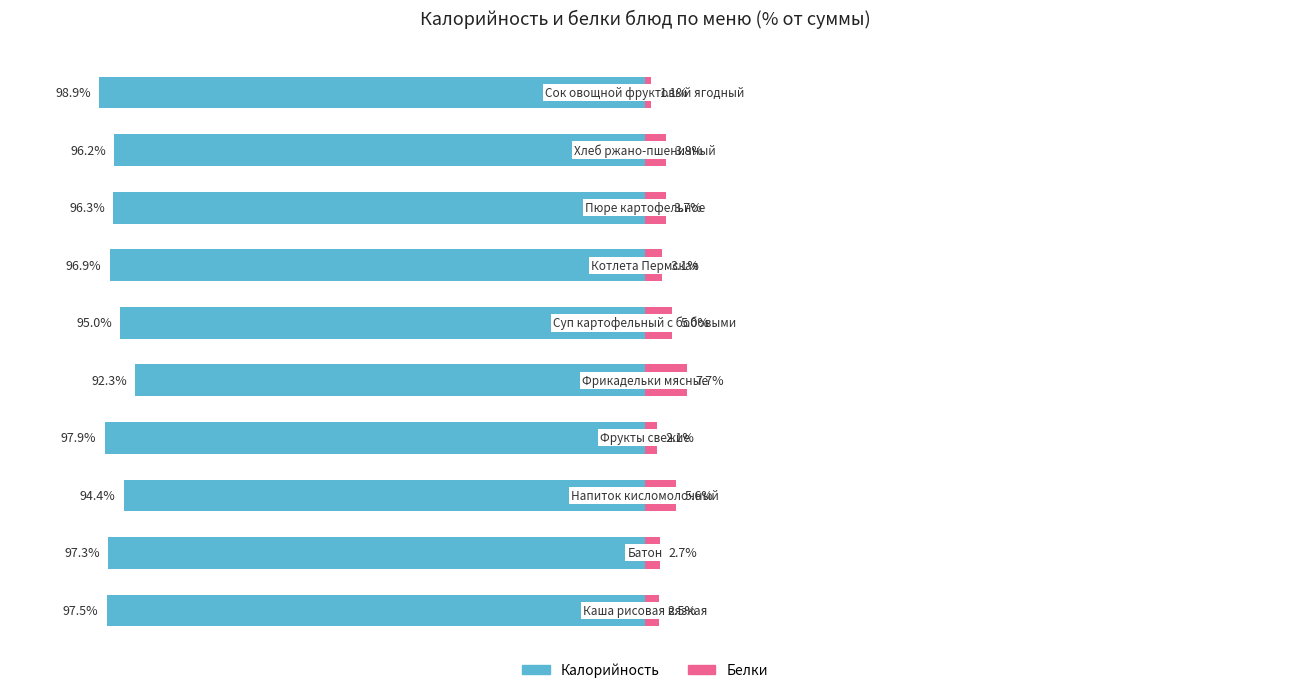

Reading right to left, list all the values displayed in this chart.

Калорийность: 9=-98.9	8=-96.2	7=-96.3	6=-96.9	5=-95.0	4=-92.3	3=-97.9	2=-94.4	1=-97.3	0=-97.5
Белки: 9=1.1	8=3.8	7=3.7	6=3.1	5=5.0	4=7.7	3=2.1	2=5.6	1=2.7	0=2.5